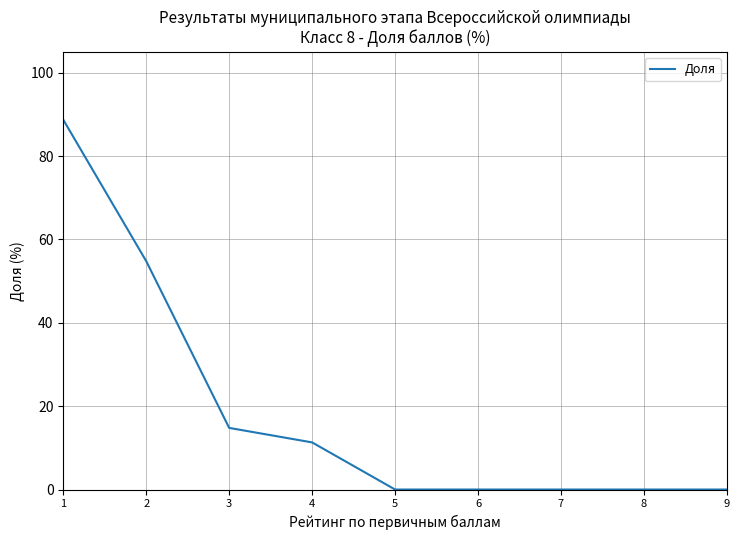

What is the difference between the second highest and minimum values?

54.8